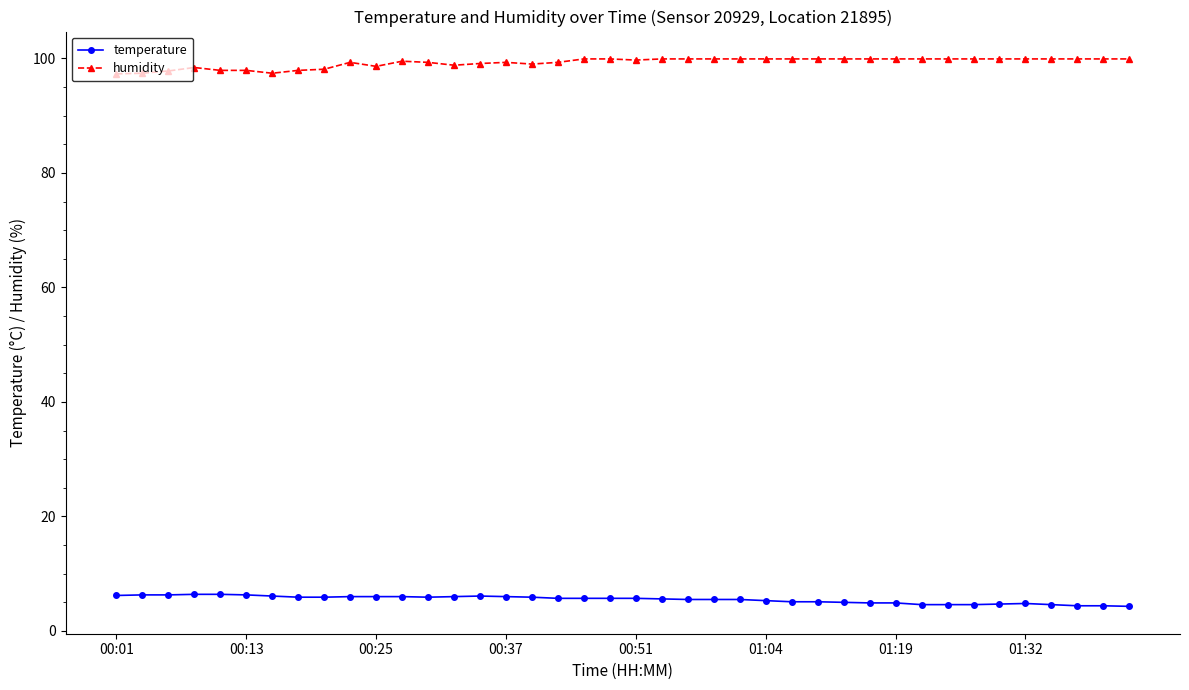

Which series has the largest total across all categories?

humidity